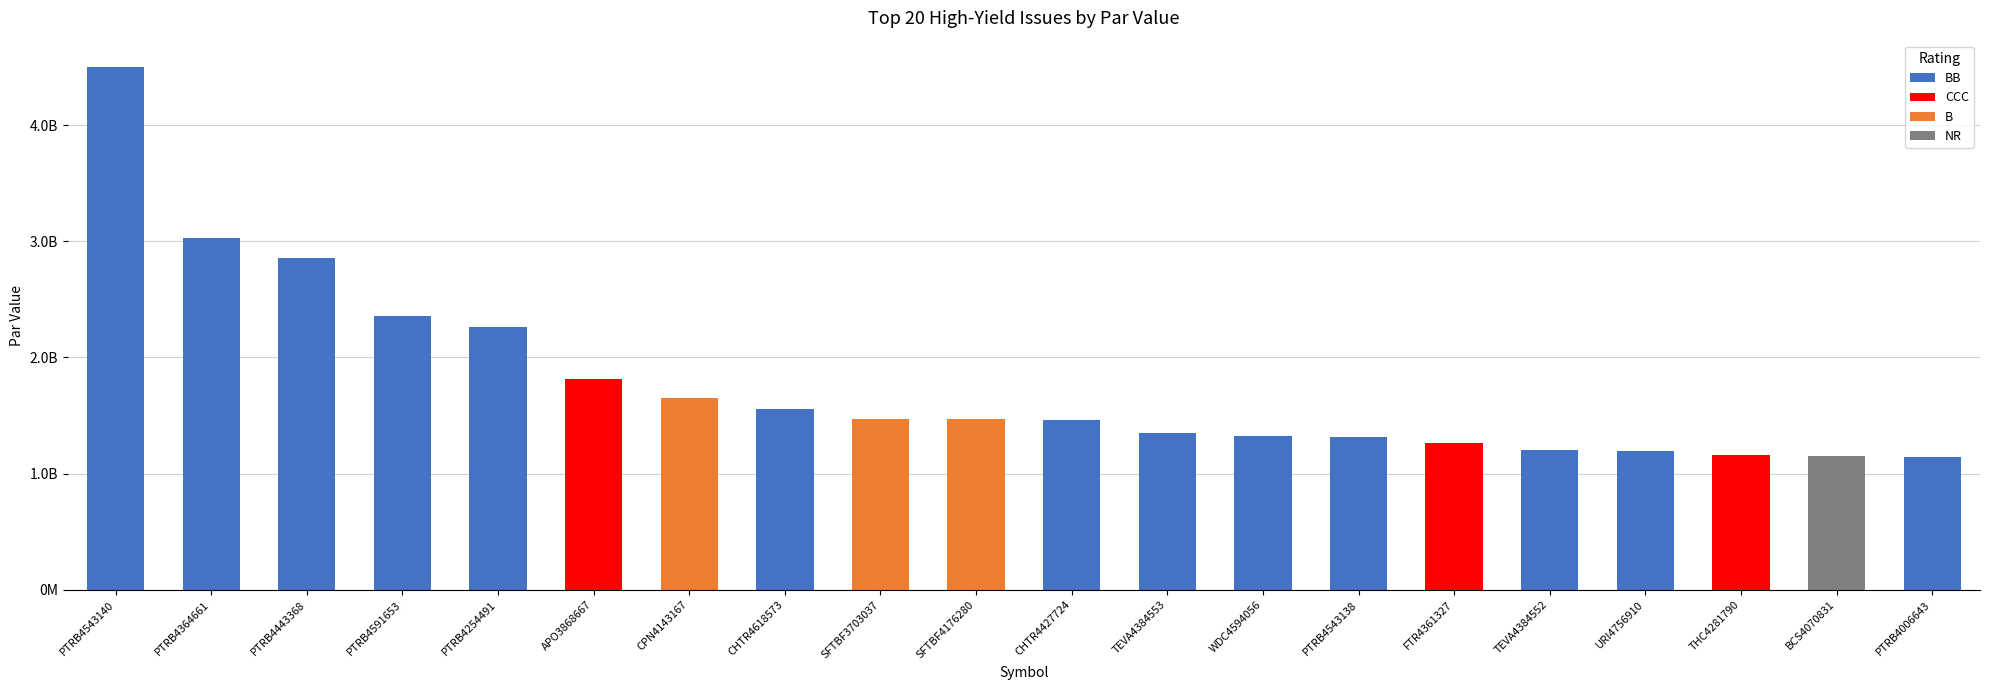

What is the change in value from SFTBF3703037 to TEVA4384552?

-268815000